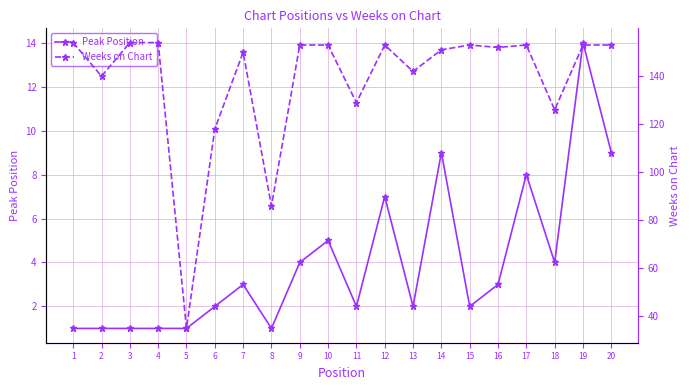

Is the value of Peak Position at 20 greater than the value of Weeks on Chart at 8?

No